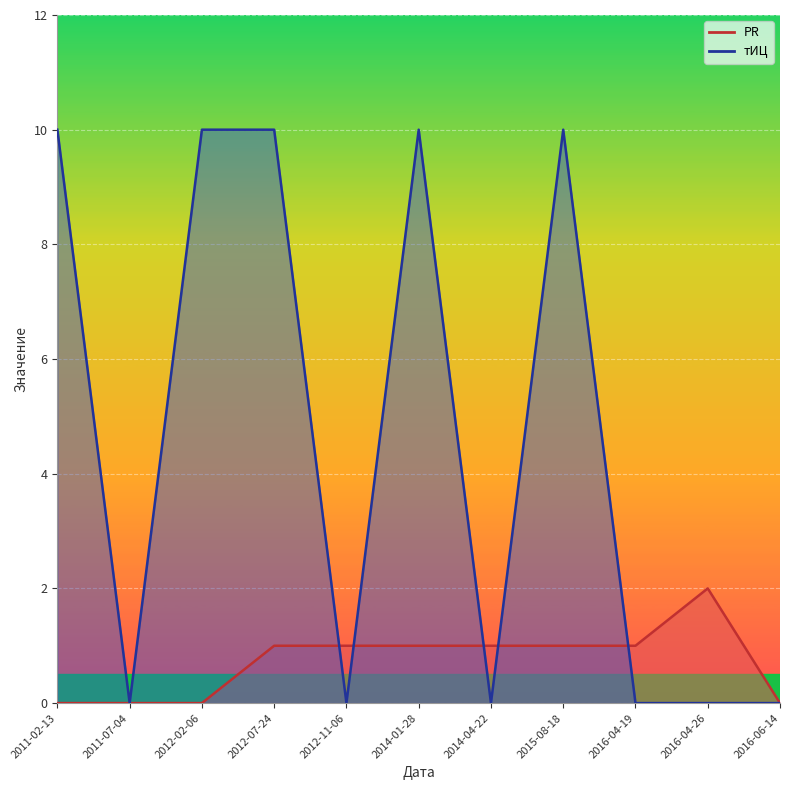

What is the sum of the PR values at 2016-06-14 and 2012-11-06?

1